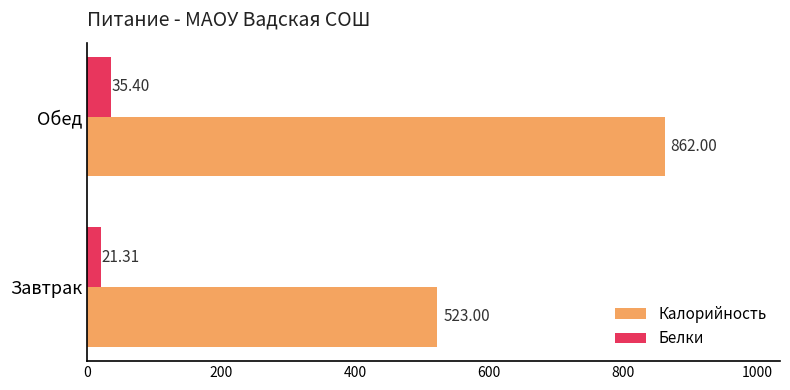

Which series has the widest spread of values?

Калорийность